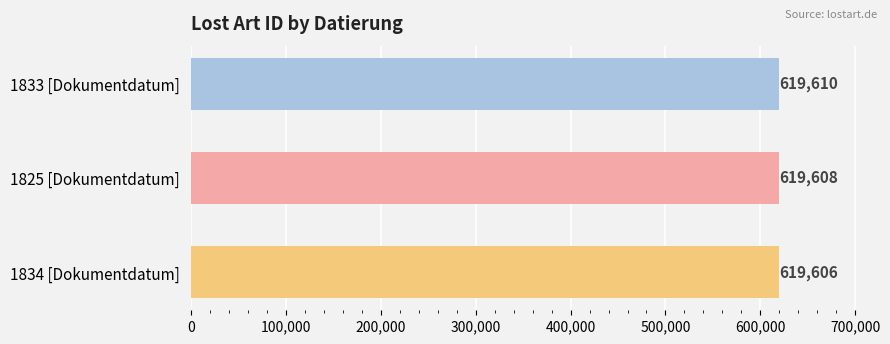

Reading bottom to top, extract all data points from this chart.

619606	619608	619610